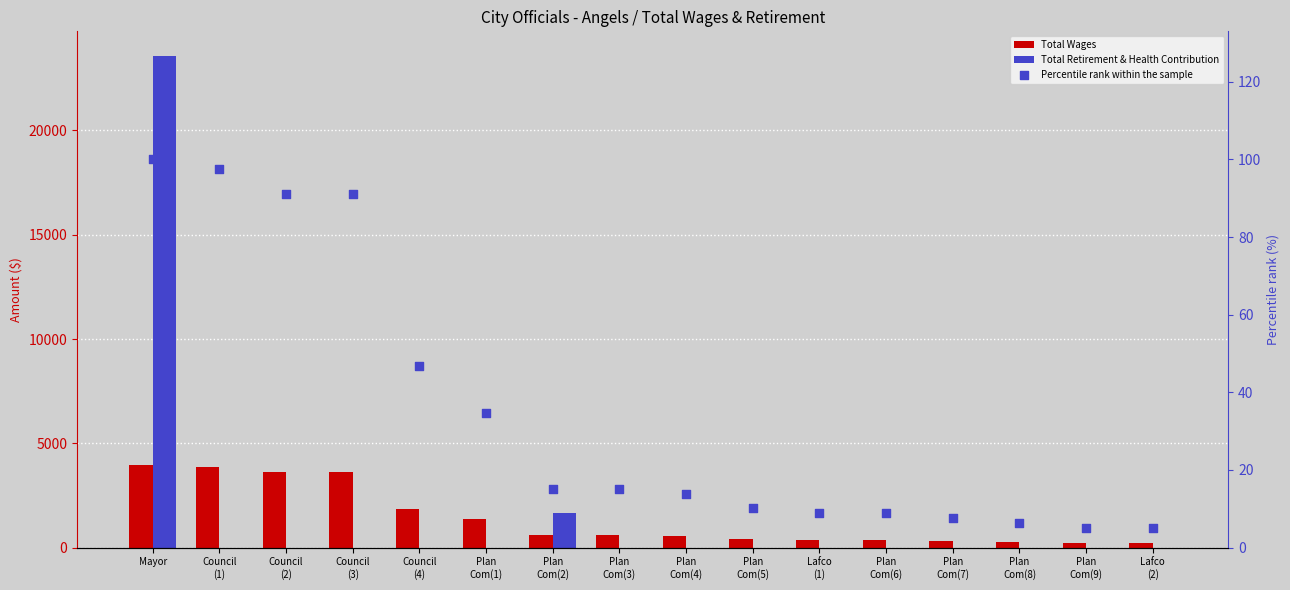

Which series has the largest Y range (max minus min)?

Total Retirement & Health Contribution